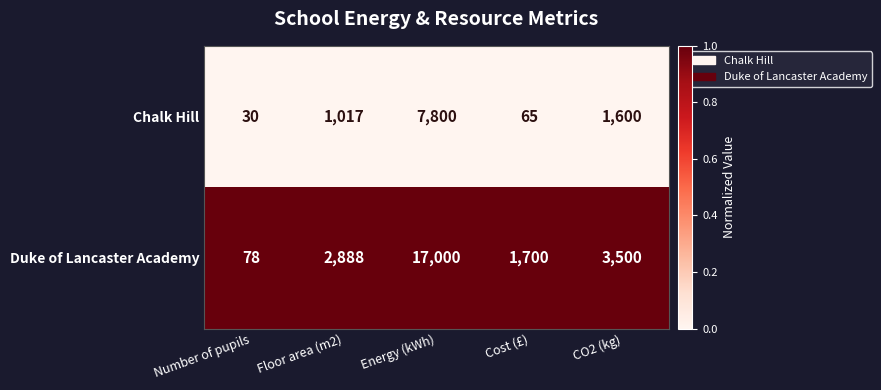

Reading left to right, extract all data points from this chart.

Chalk Hill: Number of pupils=30	Floor area (m2)=1017	Energy (kWh)=7800	Cost (£)=65	CO2 (kg)=1600
Duke of Lancaster Academy: Number of pupils=78	Floor area (m2)=2888	Energy (kWh)=17000	Cost (£)=1700	CO2 (kg)=3500